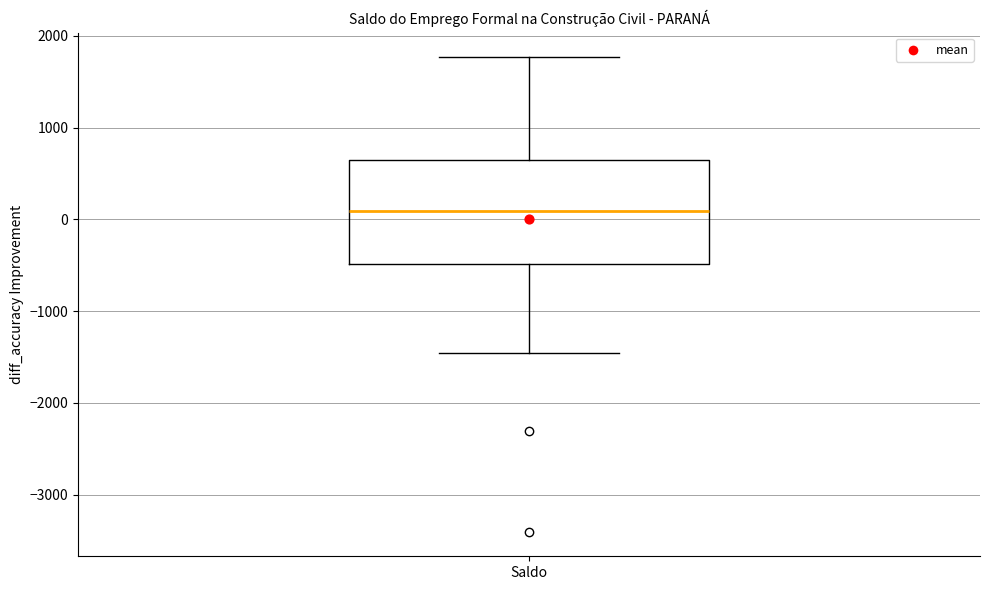

Read this box plot against the y-axis: the position of the median line, the range covered by the box, and the ends of both whiskers. The values are not printed on the chart, so give them approximately, as read against the axis.

median 100, box -500 to 600, whiskers -1500 to 1800